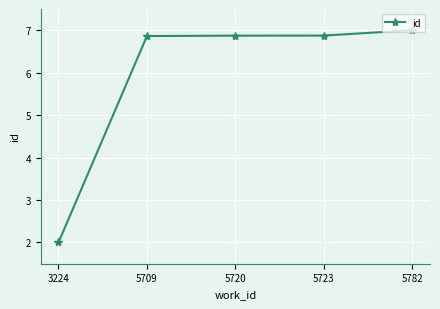

What is the difference between the maximum and minimum values?

5.0